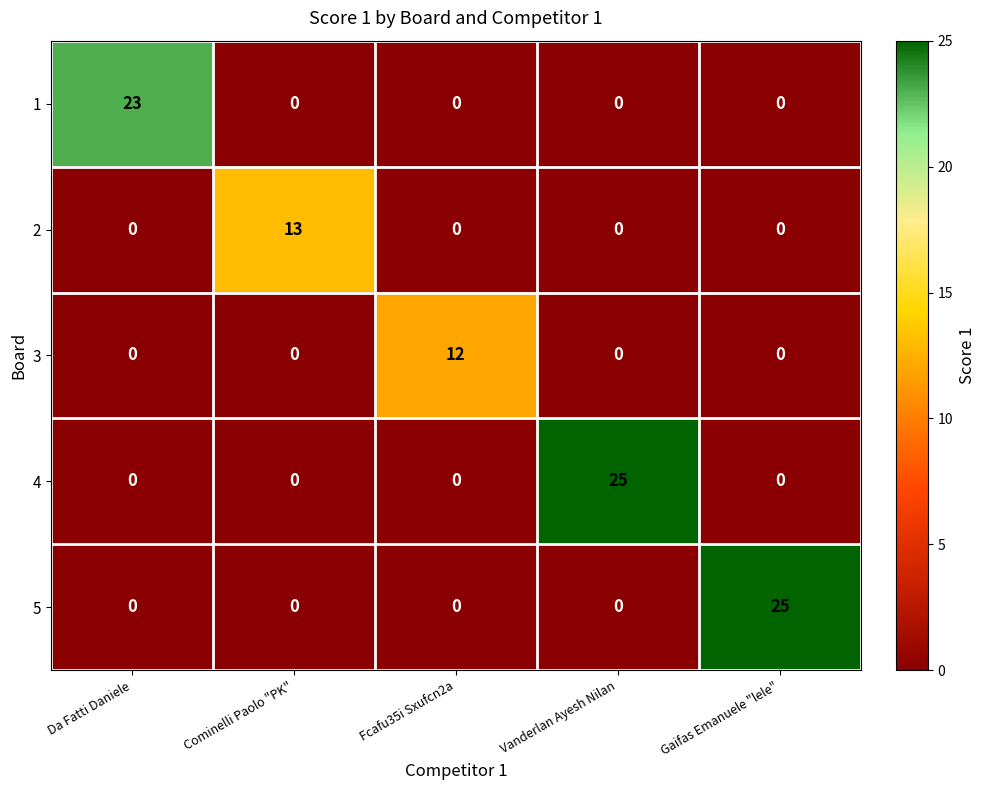

What is the total value across all series at Vanderlan Ayesh Nilan?

25